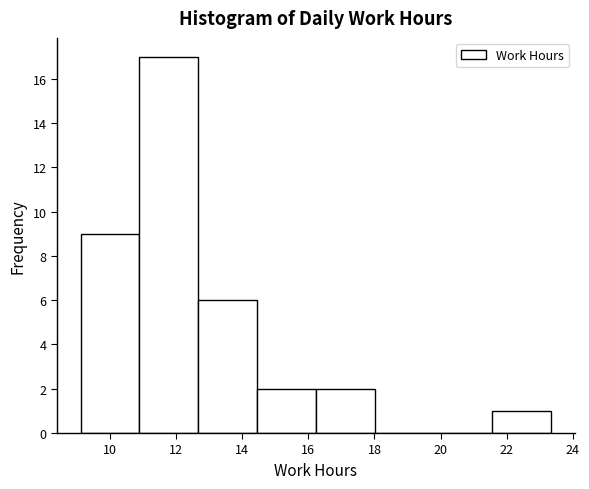

How tall is the bar that spans 10.8 to 12.6 on the x-axis? Neither the bar edges nor the heights are printed on the chart, so give them approximately, as read against the axes.

17